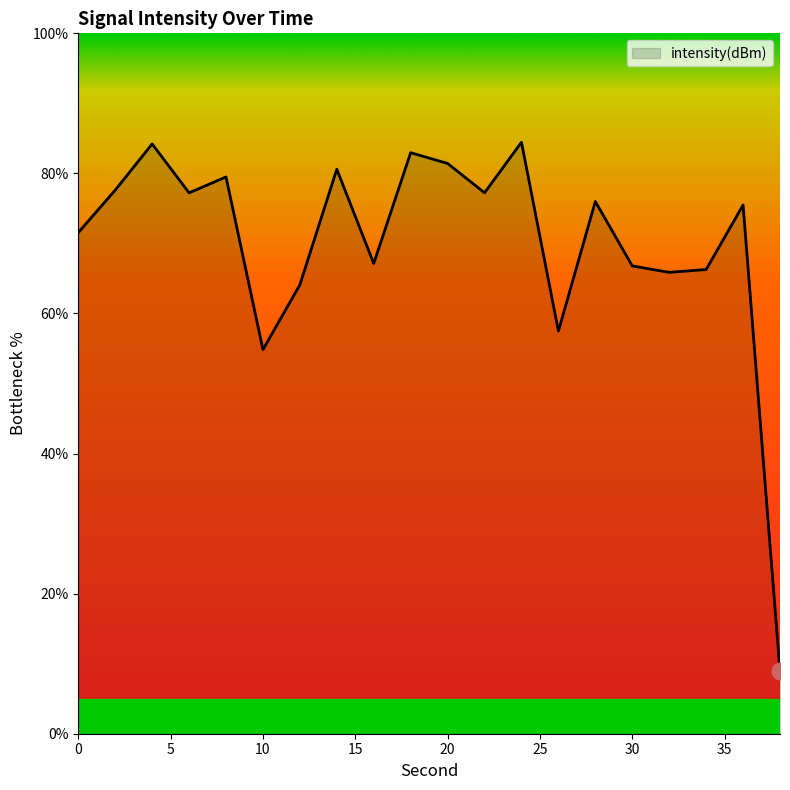

What is the greatest value displayed?

84.4